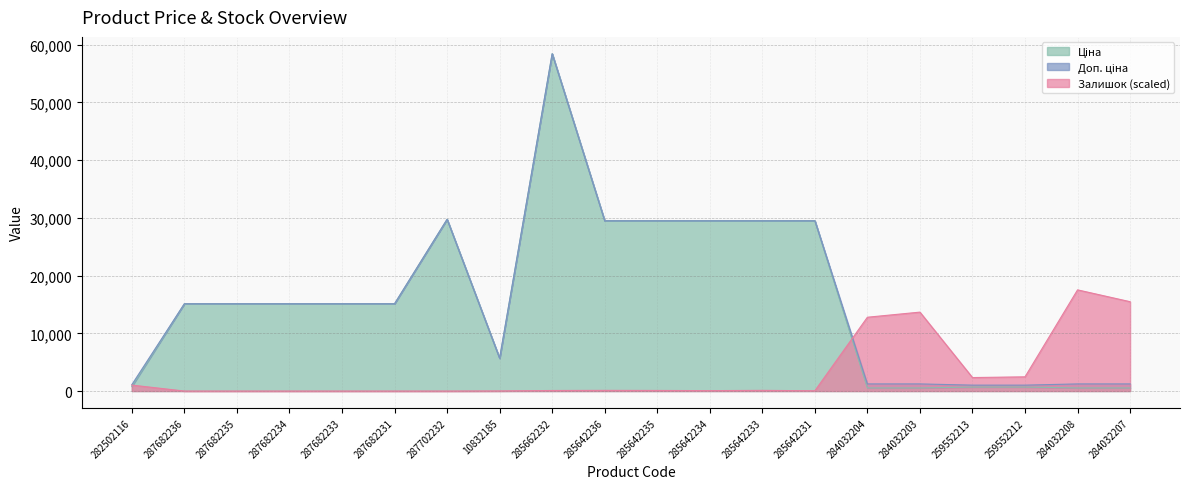

True or false: Доп. ціна and Ціна intersect in this chart.

False